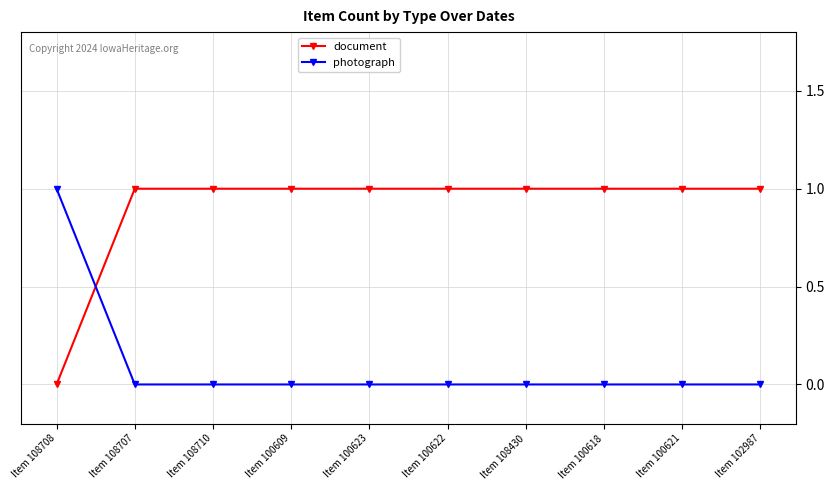

What is the difference between the maximum and minimum values in the document series?

1